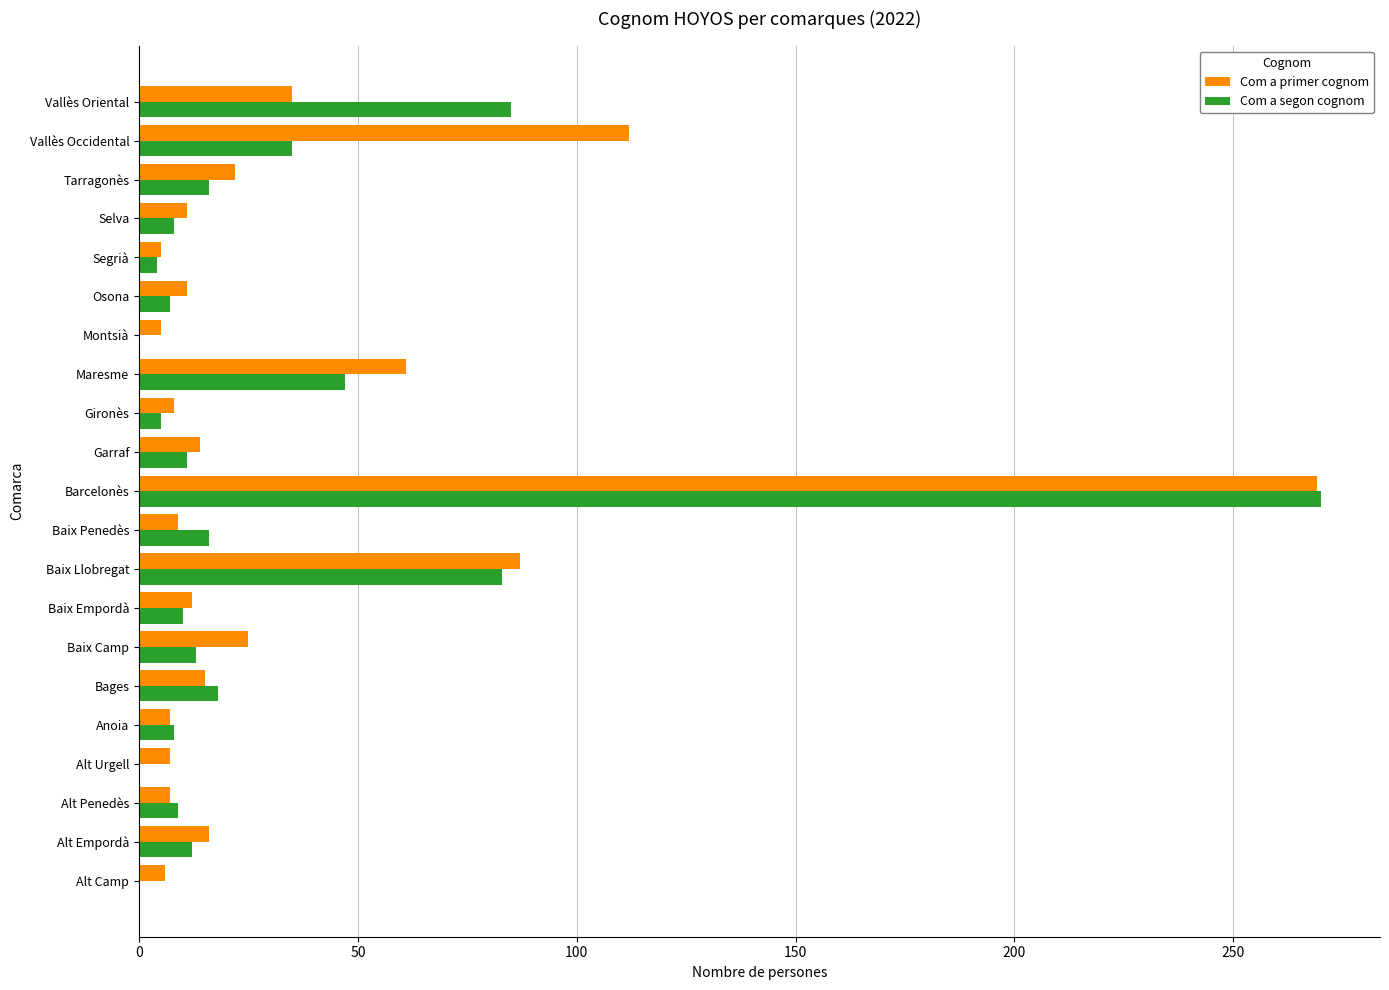

Which series has the largest range (max minus min)?

Com a segon cognom